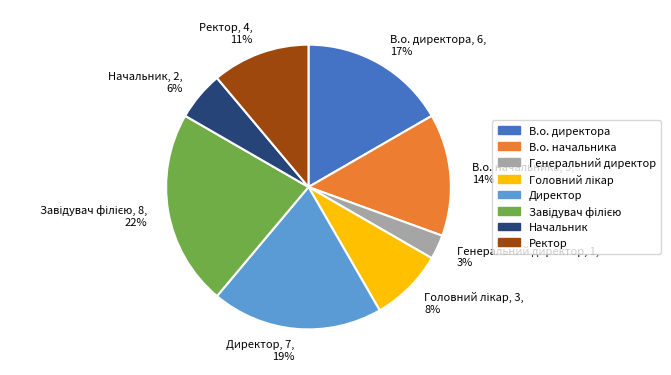

Is Начальник, 2, 6% the majority of the pie?

No